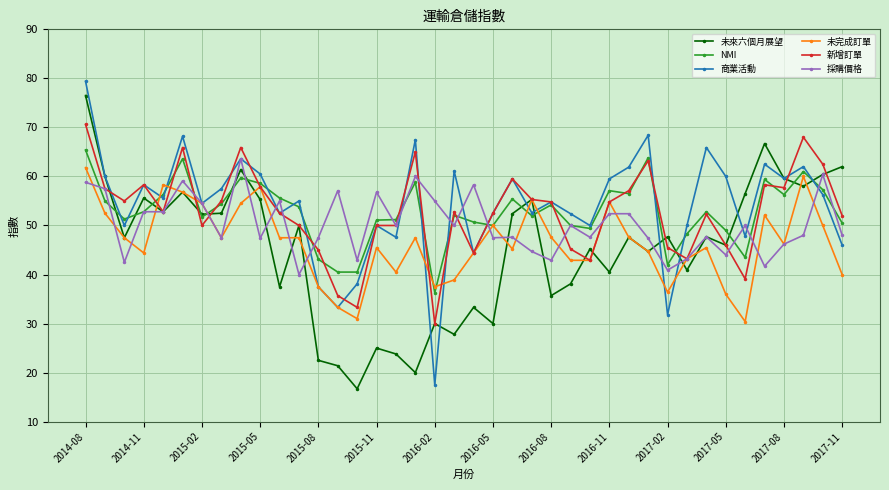

What are all the series names shown in the legend?

未來六個月展望, NMI, 商業活動, 未完成訂單, 新增訂單, 採購價格